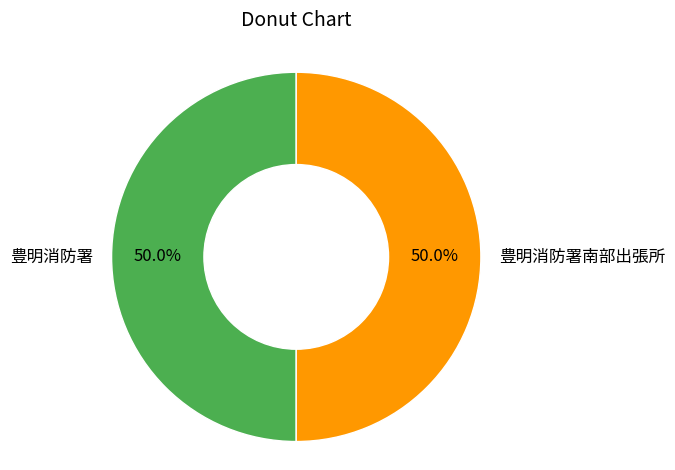

How many slices are in this pie chart?

2